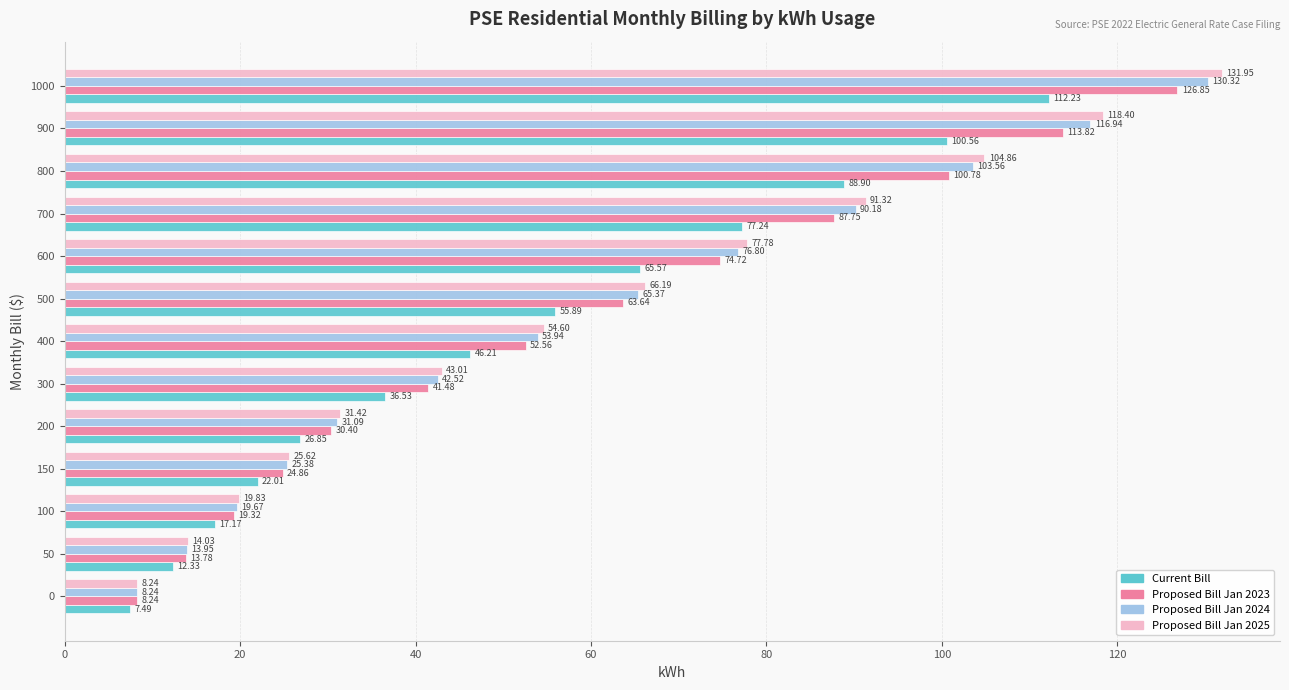

Between 400 and 600, which series saw the biggest shift?

Proposed Bill Jan 2025